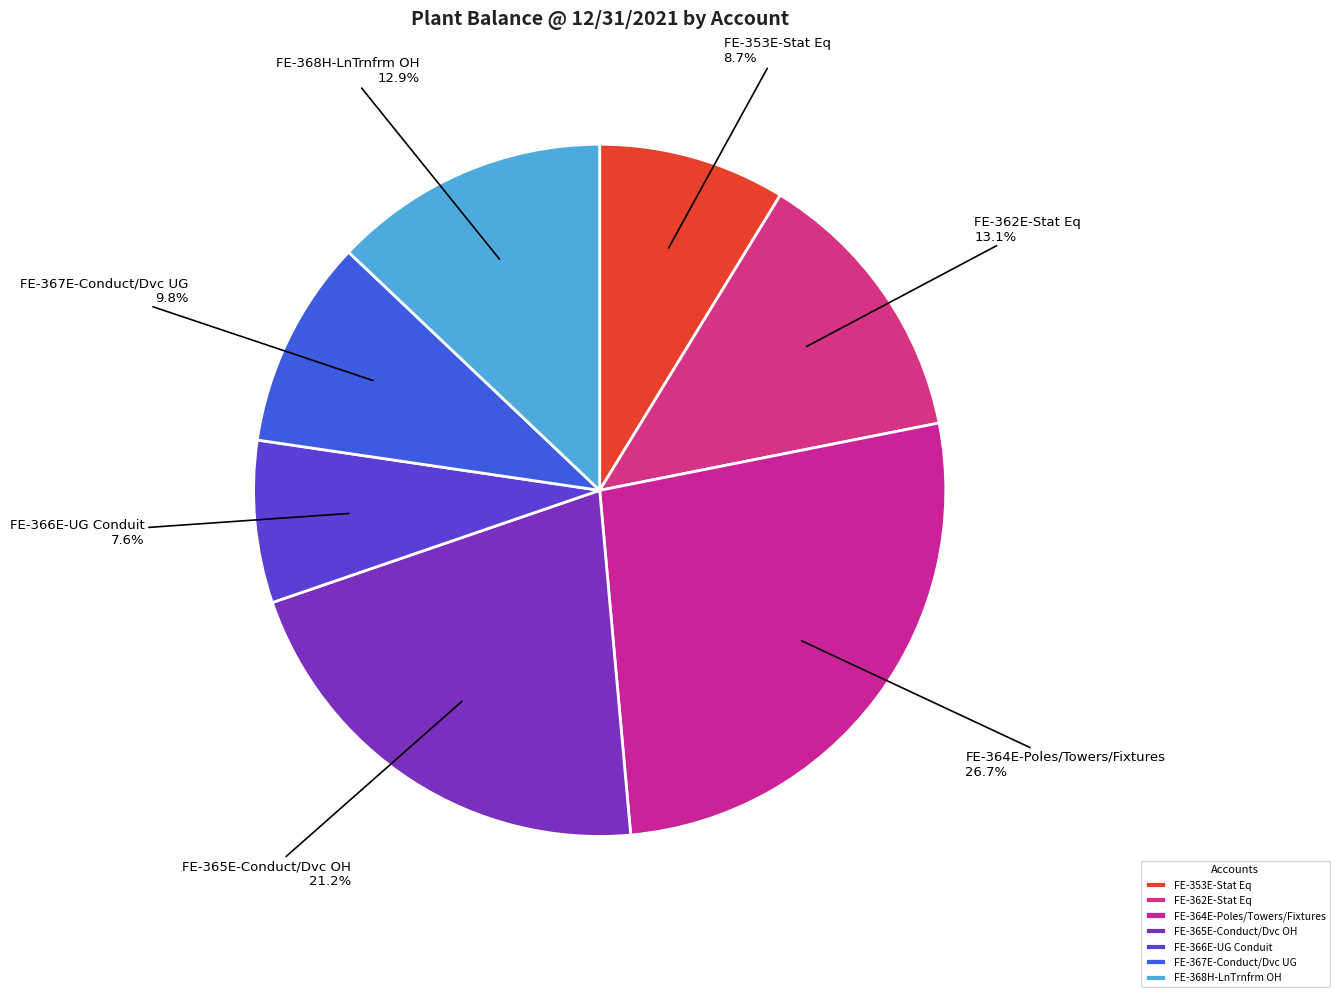

Between FE-366E-UG Conduit and FE-353E-Stat Eq, which is larger?

FE-353E-Stat Eq